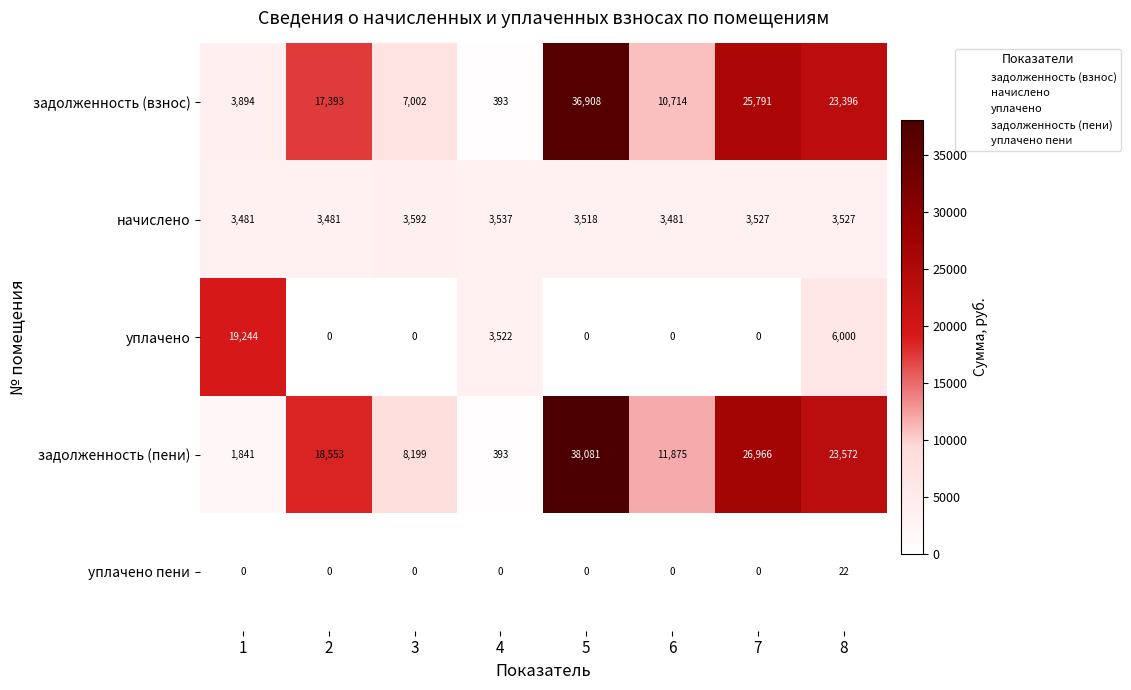

What is the total value across all series at 5?

78507